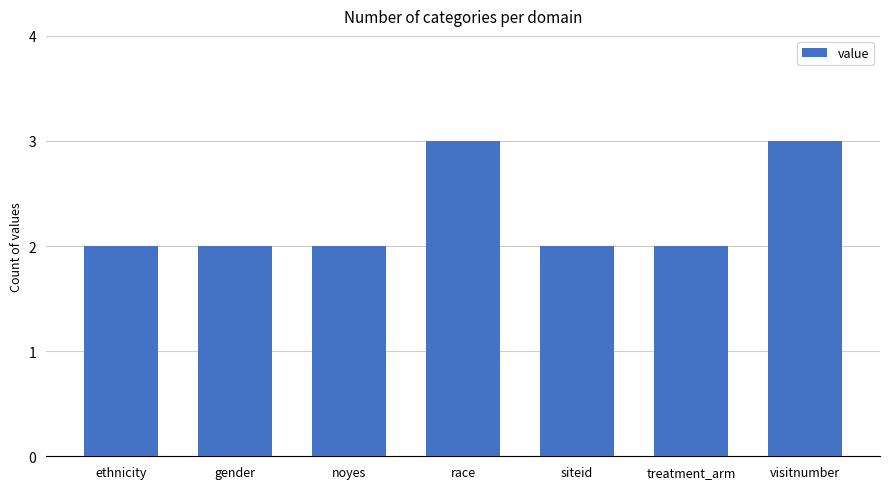

Which has a higher value, visitnumber or siteid?

visitnumber